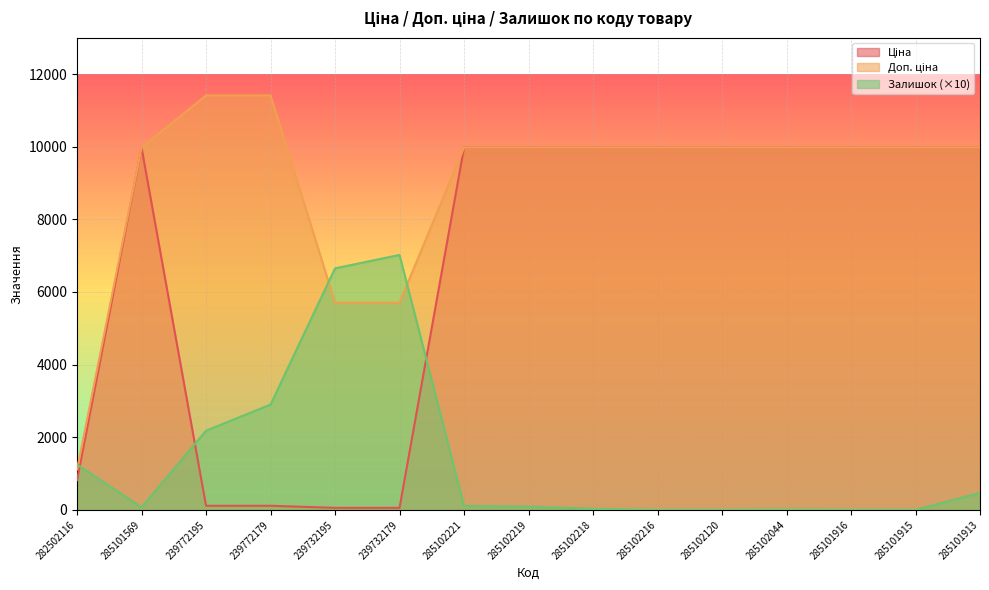

Rank the series by their maximum value, from lowest to highest.

Залишок, Ціна, Доп. ціна